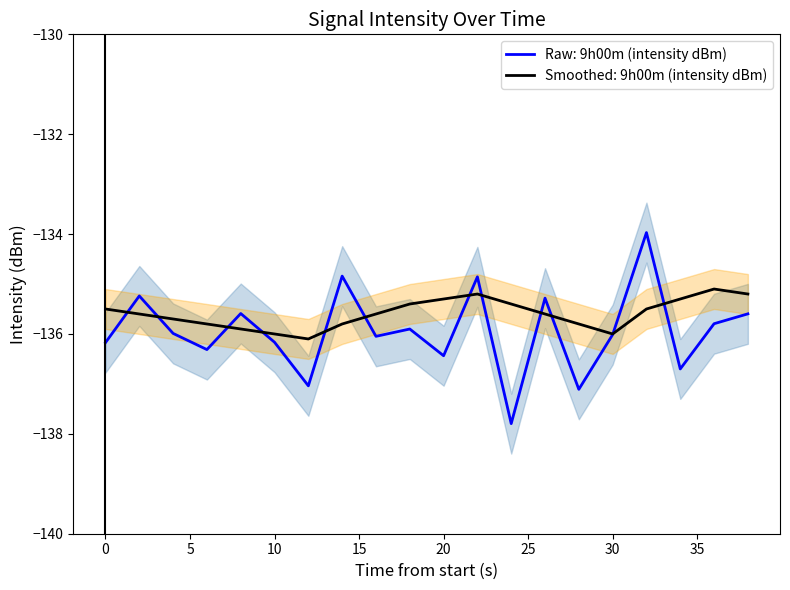

How many categories are shown in the chart?

20